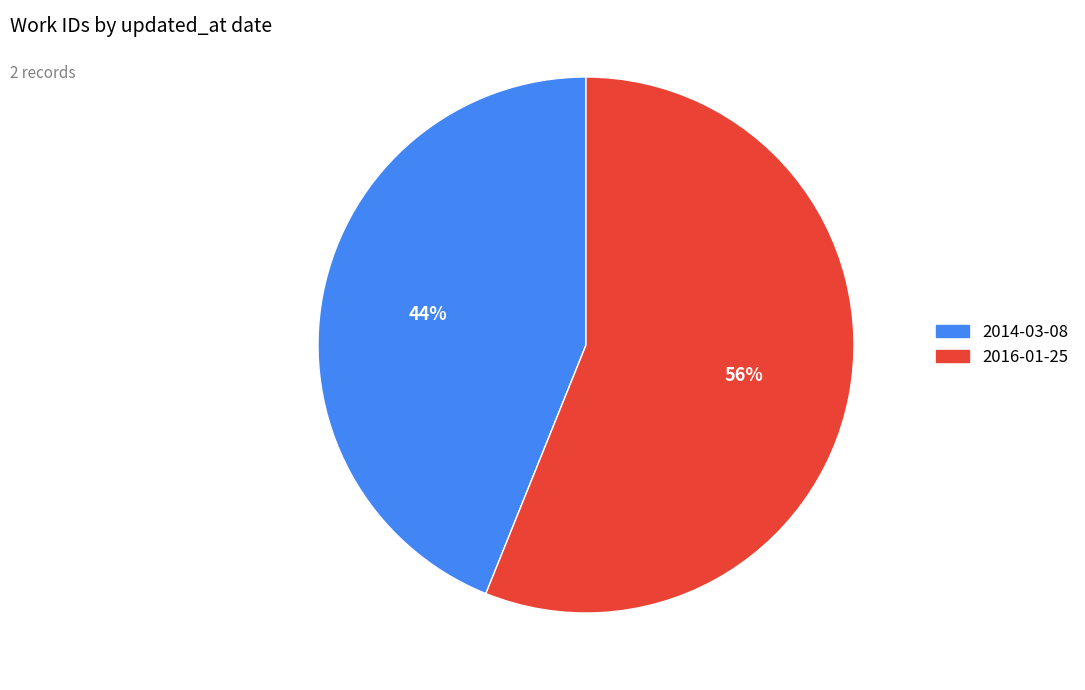

How many segments does this pie chart have?

2